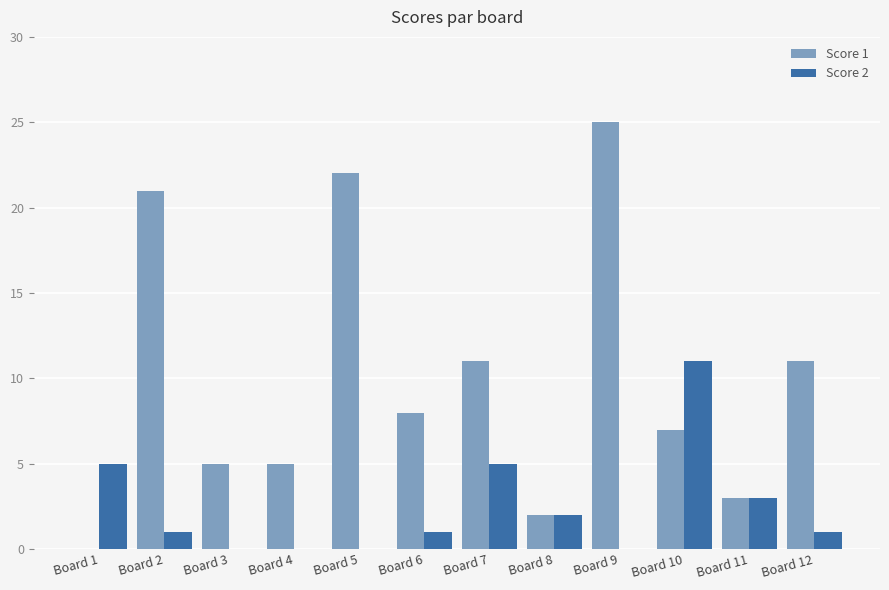

How many groups of bars are there?

12